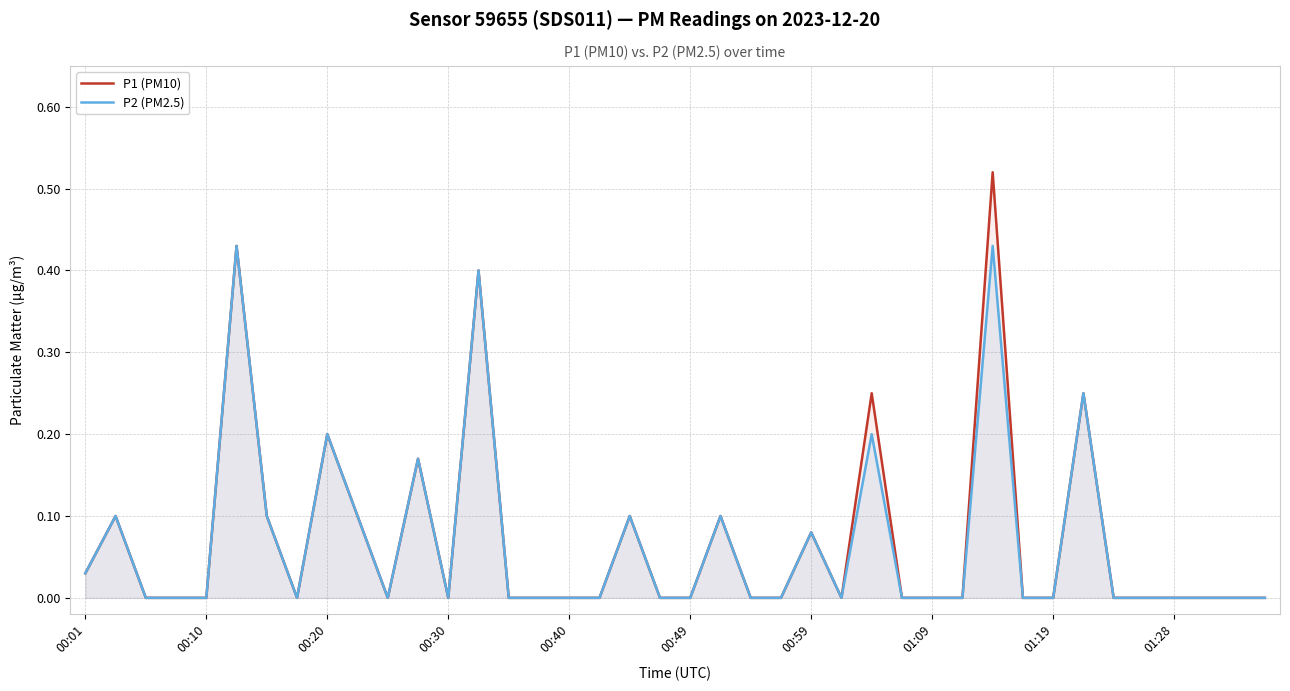

How many values in P2 (PM2.5) are above zero?

14